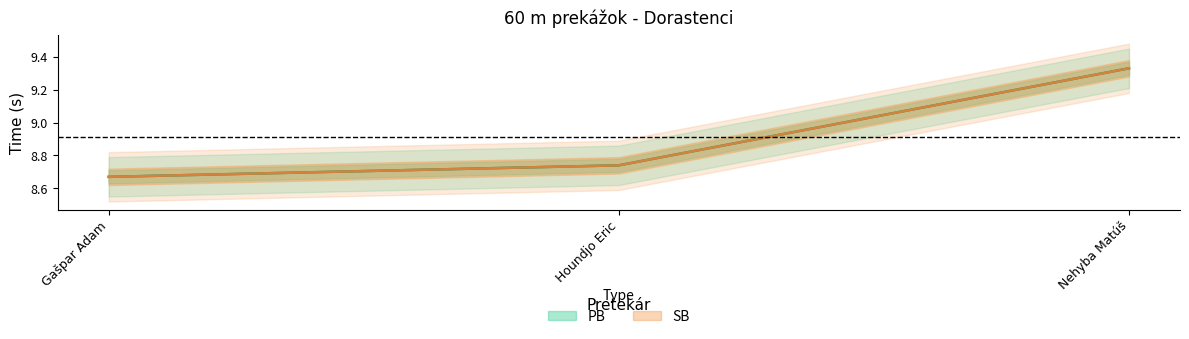

The value of SB at Gašpar Adam is 5.1. True or false?

False